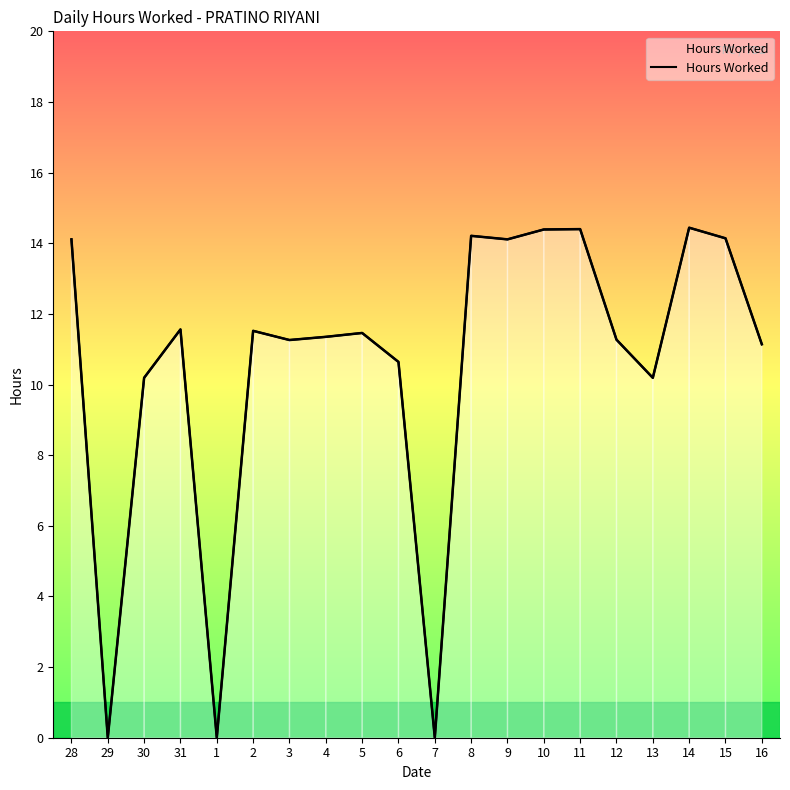

What is the difference between the second highest and second lowest values?

14.4